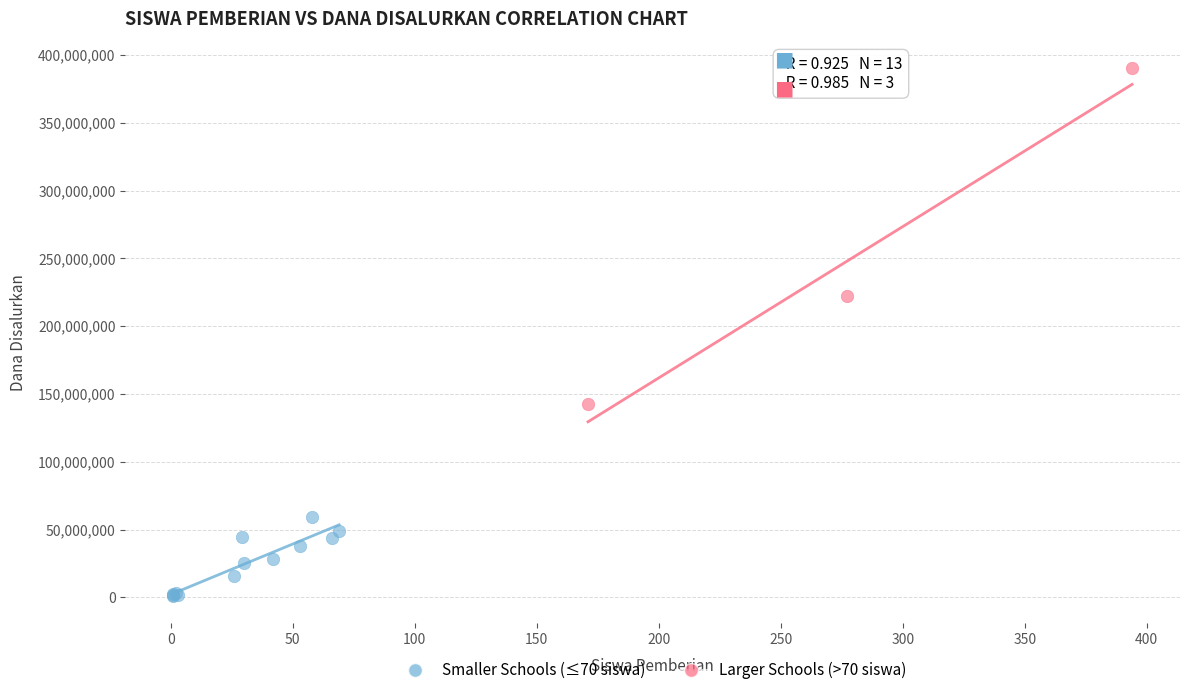

Which series contains the highest Y value?

Larger Schools (>70 siswa)